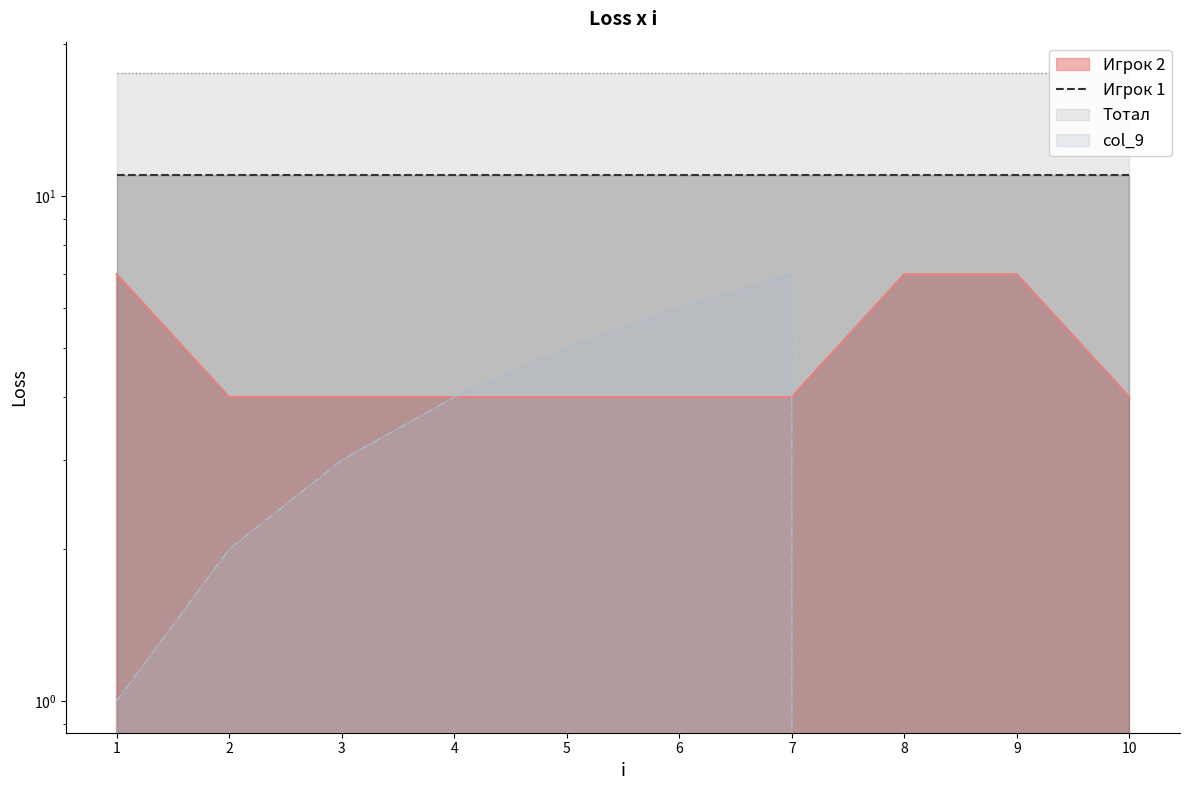

At which label is Игрок 2 closest to 5?

2